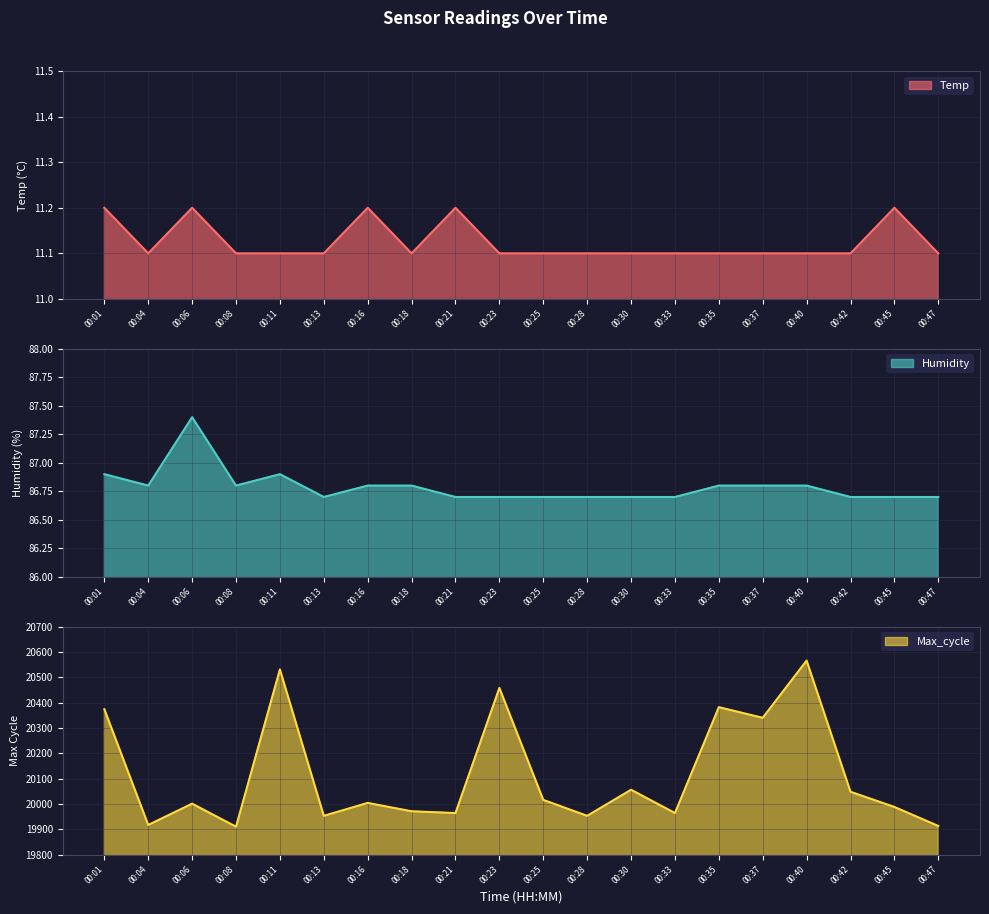

Reading right to left, transcribe all the data shown in this chart.

Temp: 00:47=11.1	00:45=11.2	00:42=11.1	00:40=11.1	00:37=11.1	00:35=11.1	00:33=11.1	00:30=11.1	00:28=11.1	00:25=11.1	00:23=11.1	00:21=11.2	00:18=11.1	00:16=11.2	00:13=11.1	00:11=11.1	00:08=11.1	00:06=11.2	00:04=11.1	00:01=11.2
Humidity: 00:47=86.7	00:45=86.7	00:42=86.7	00:40=86.8	00:37=86.8	00:35=86.8	00:33=86.7	00:30=86.7	00:28=86.7	00:25=86.7	00:23=86.7	00:21=86.7	00:18=86.8	00:16=86.8	00:13=86.7	00:11=86.9	00:08=86.8	00:06=87.4	00:04=86.8	00:01=86.9
Max_cycle: 00:47=19913.0	00:45=19988.0	00:42=20048.0	00:40=20566.0	00:37=20340.0	00:35=20382.0	00:33=19964.0	00:30=20056.0	00:28=19953.0	00:25=20016.0	00:23=20458.0	00:21=19964.0	00:18=19971.0	00:16=20004.0	00:13=19953.0	00:11=20531.0	00:08=19910.0	00:06=20001.0	00:04=19917.0	00:01=20374.0